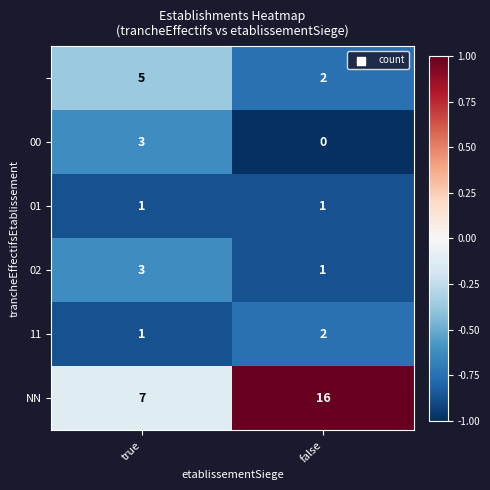

What is the difference between the highest and lowest values at false?

16